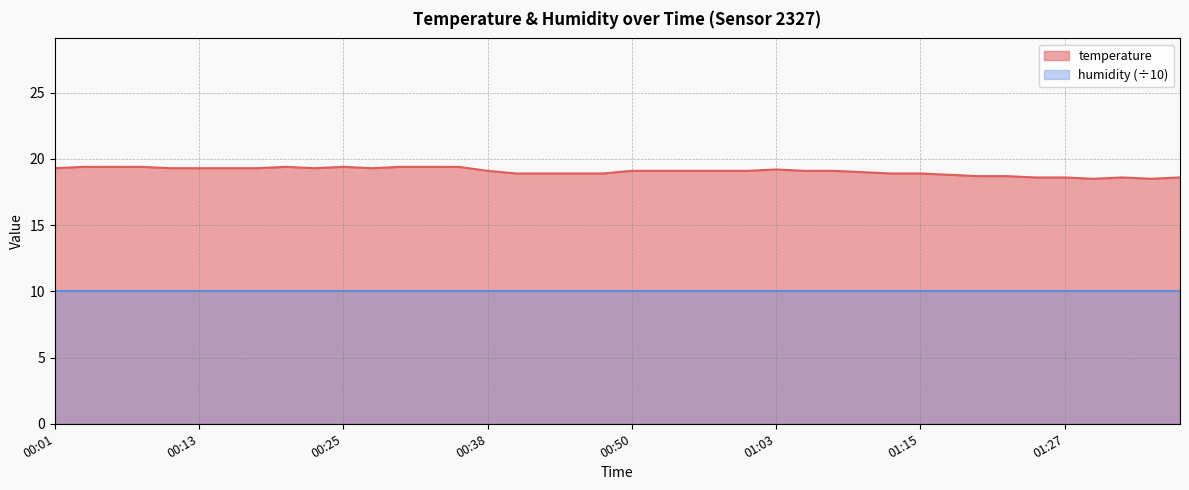

How many categories are shown in the chart?

40